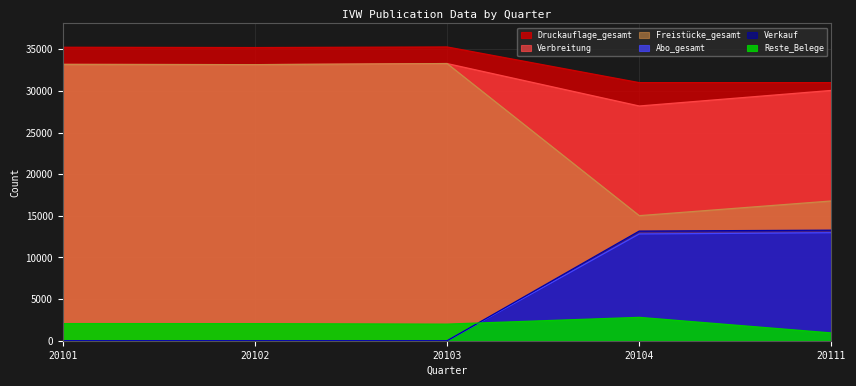

At which category does Verbreitung reach its first local peak?

20103